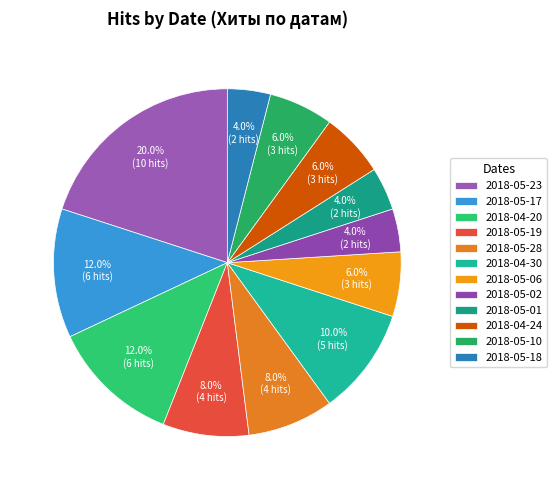

Combined, do 2018-05-19 and 2018-04-30 account for over 50%?

No